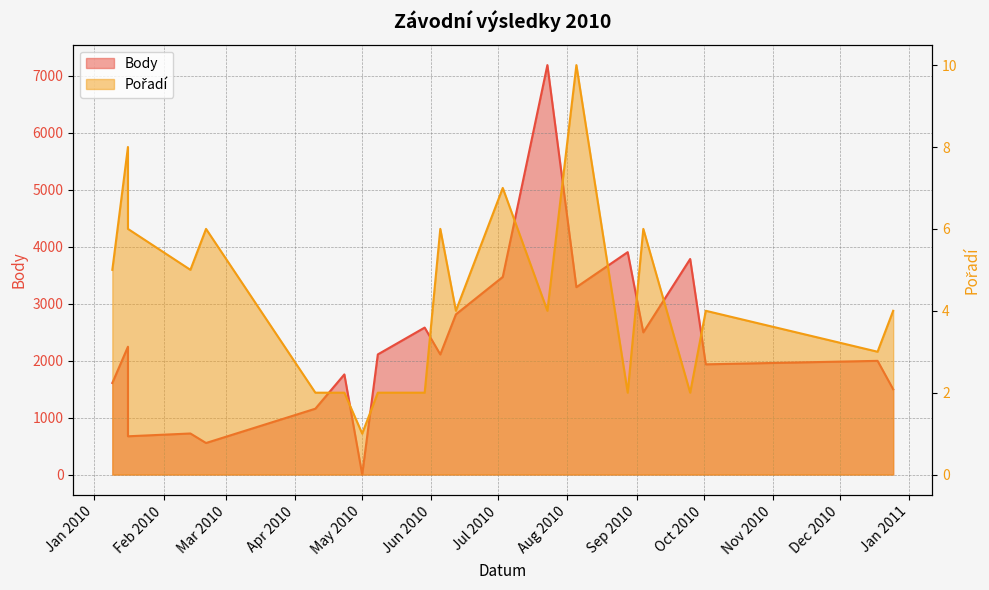

The value of Body at 2010-01-09 is 2604. True or false?

False